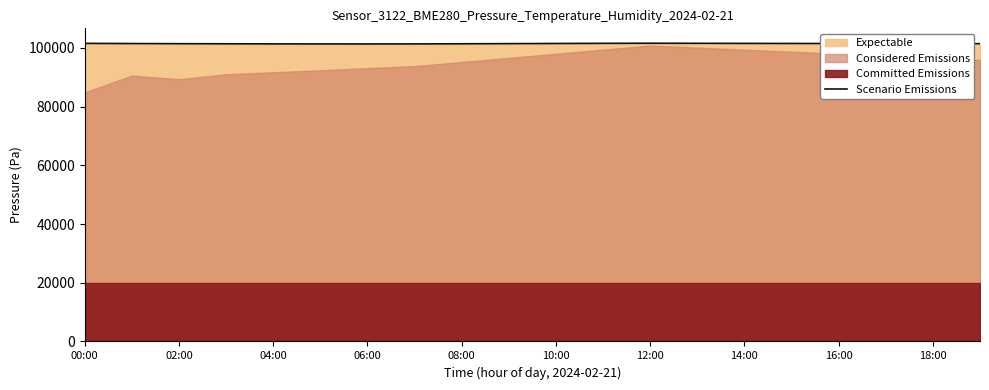

What is the difference between the maximum and minimum values?

240.0